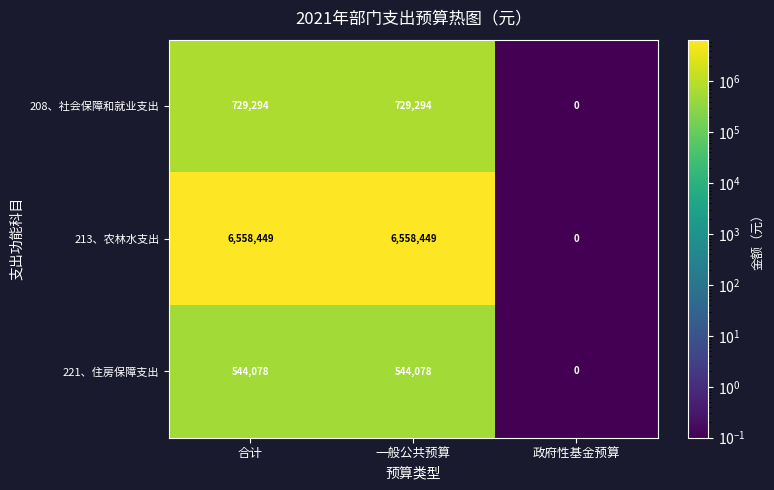

What is the difference between the second highest and minimum values in the 208、社会保障和就业支出 series?

729294